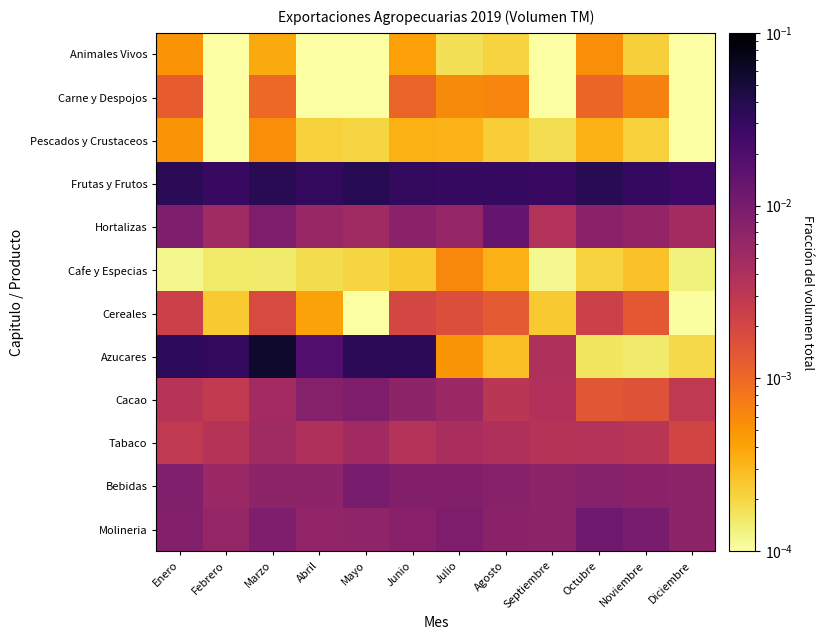

Which series has the largest range (max minus min)?

Azucares